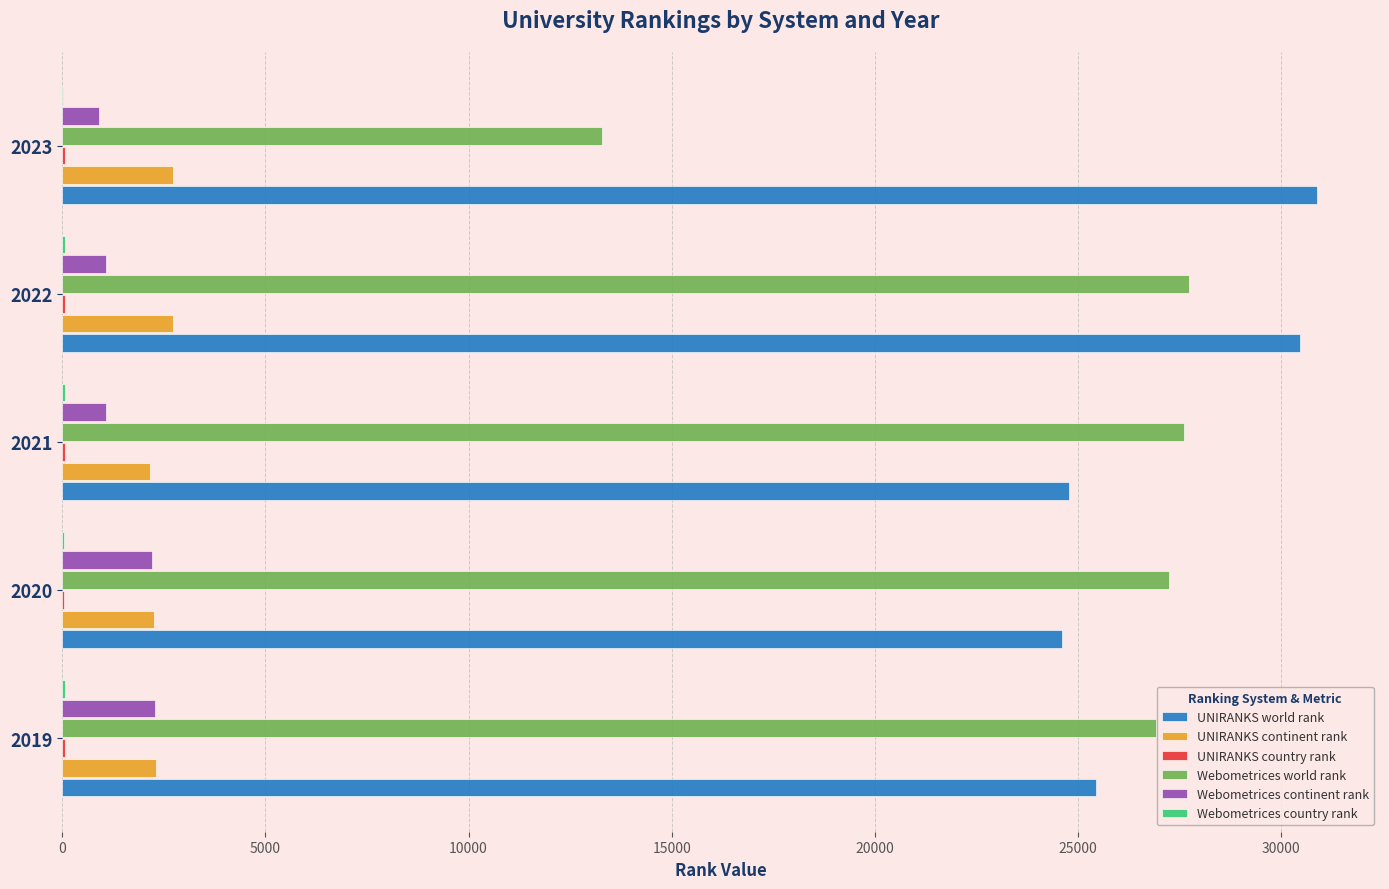

Which series has the largest total across all categories?

UNIRANKS world rank